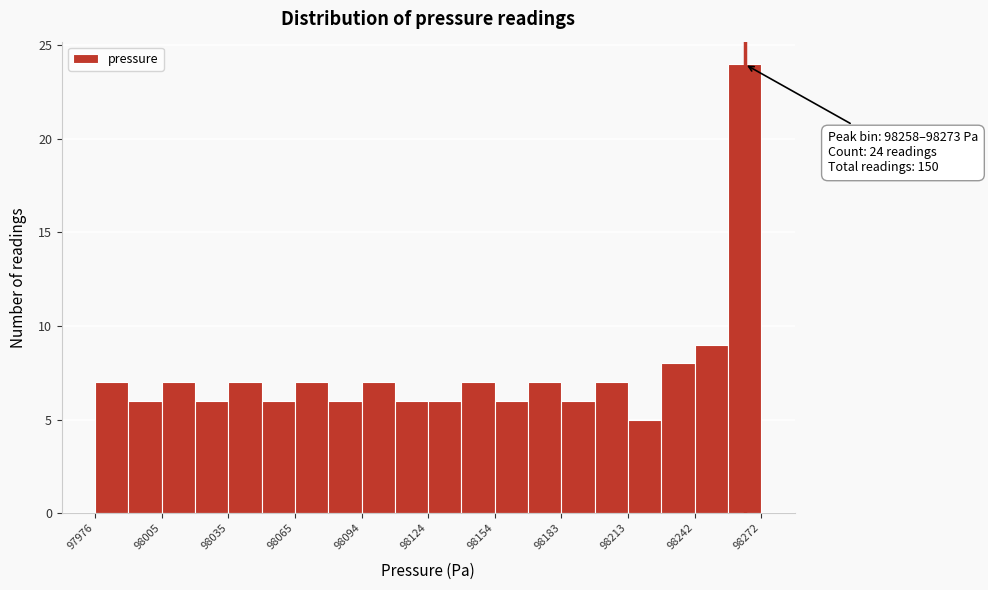

Around what value on the x-axis is the tallest bar? Give the approximate position of its centre, as read against the axis.

98265